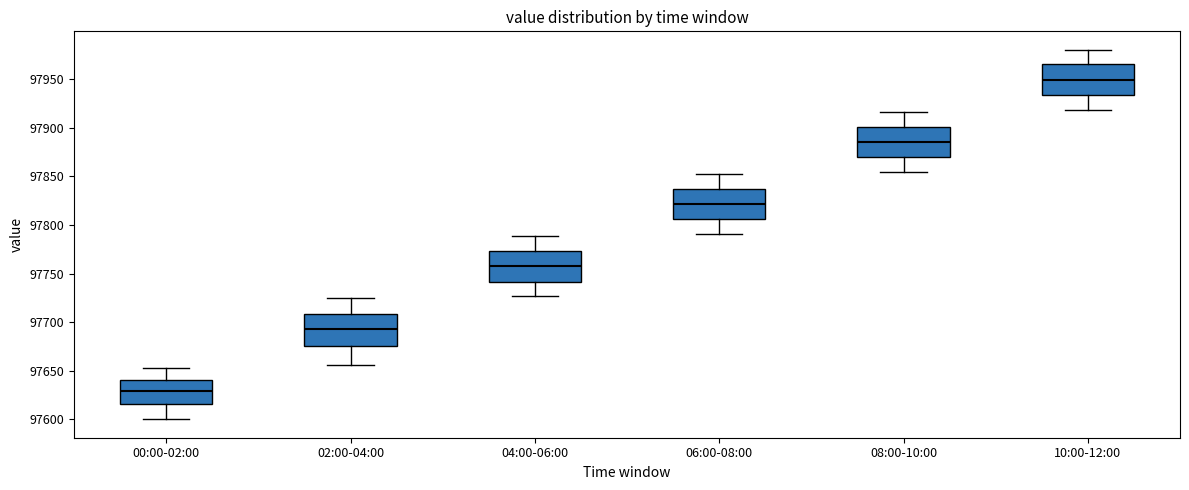

Which box has the highest median line?

10:00-12:00